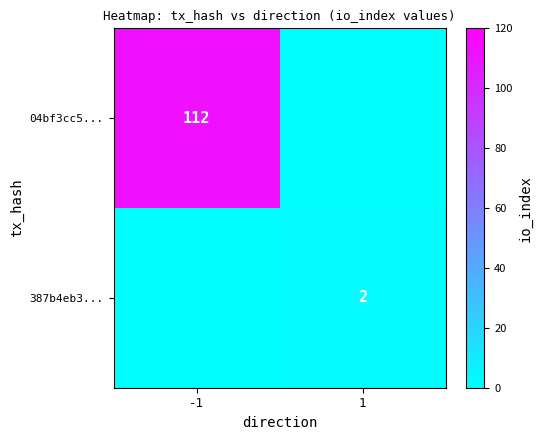

True or false: 387b4eb3... has a value of 2 at 1.

True